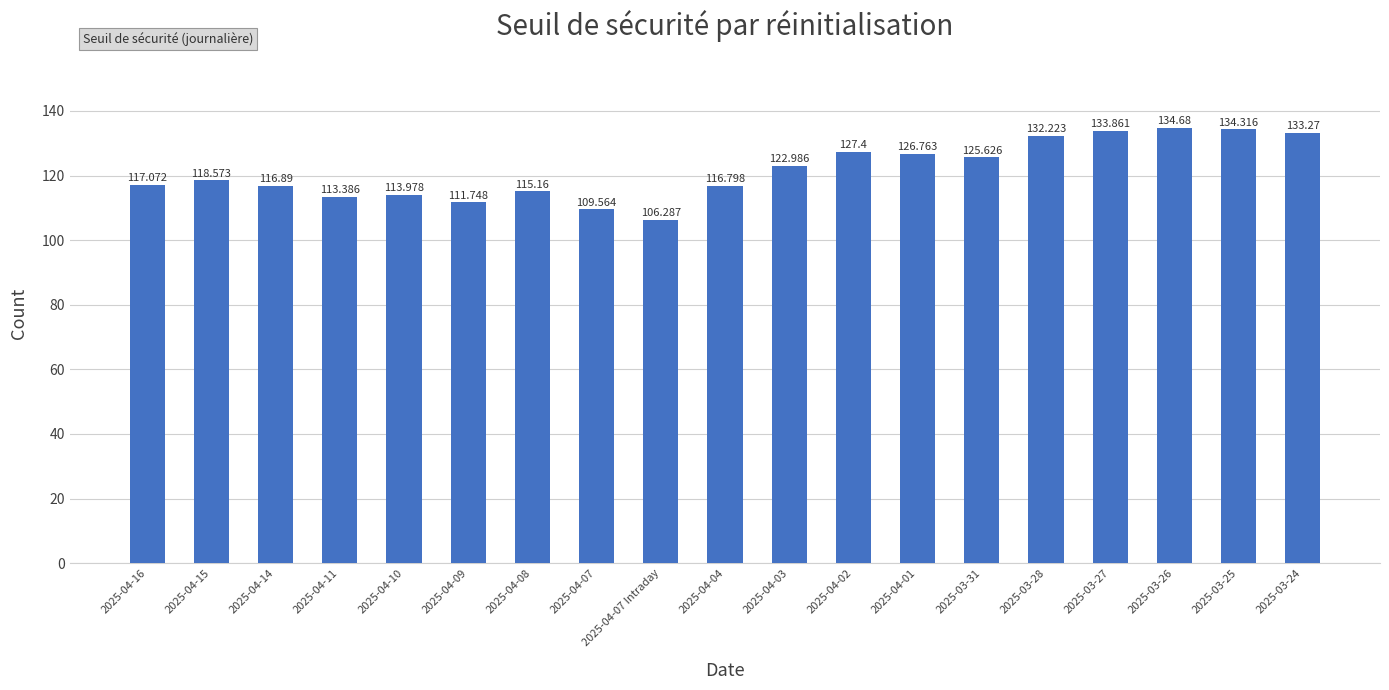

What is the difference between the second highest and minimum values?

28.0